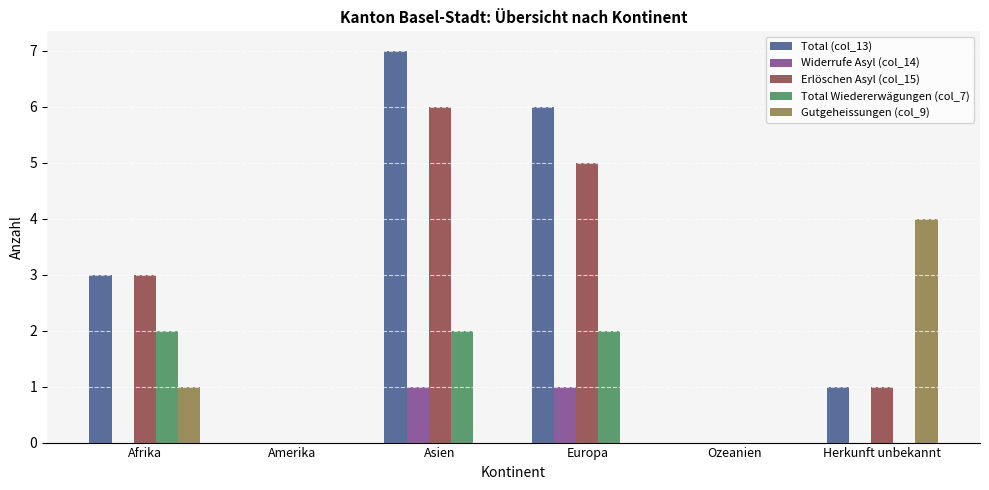

How many Total (col_13) values are between 0 and 6?

5